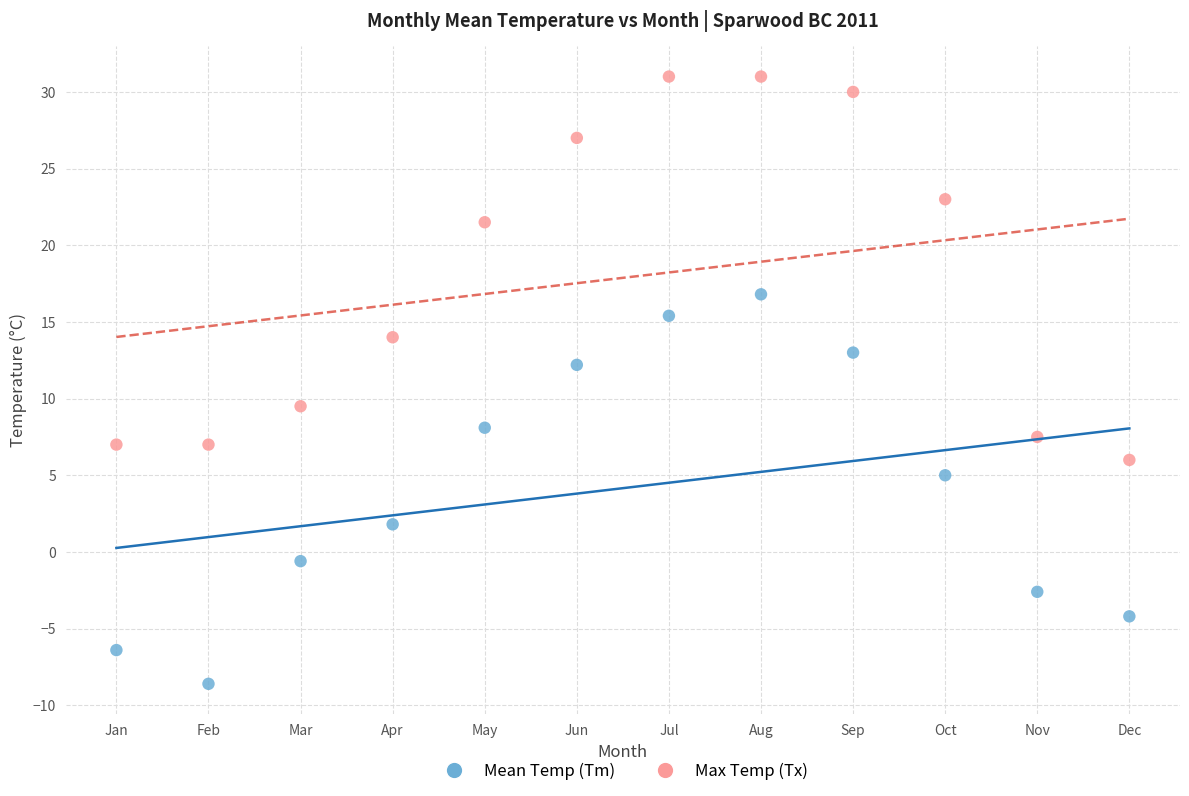

Across all data points, what is the range of Y values (max minus min)?

39.6